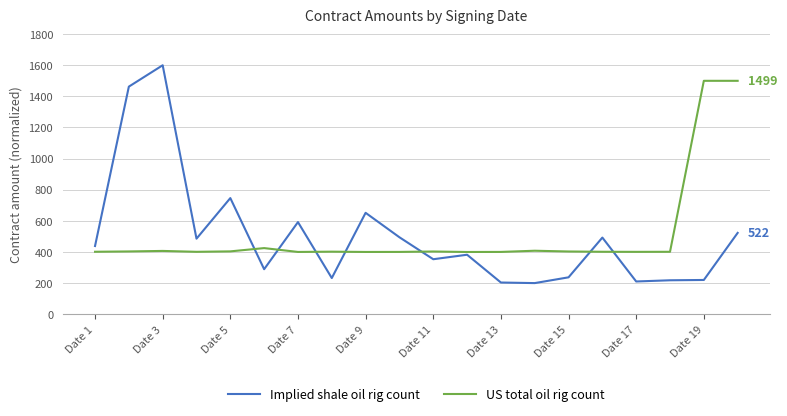

Which series has the largest range (max minus min)?

Implied shale oil rig count